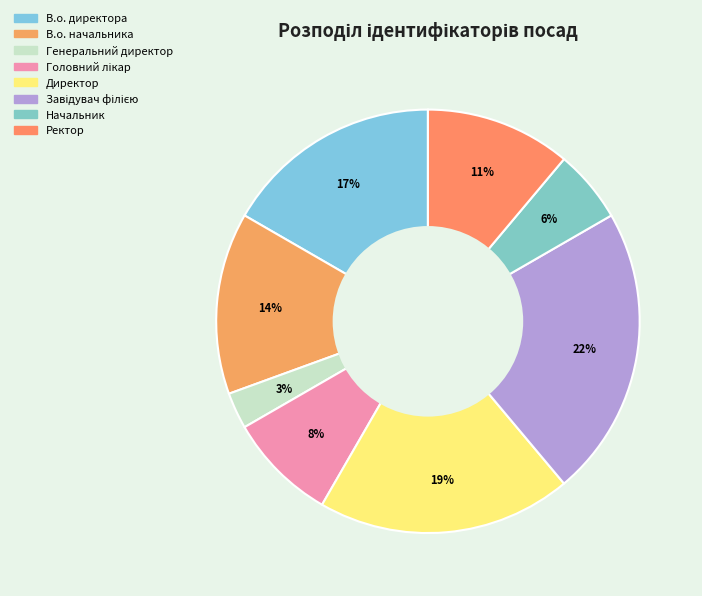

How many slices are in this pie chart?

8